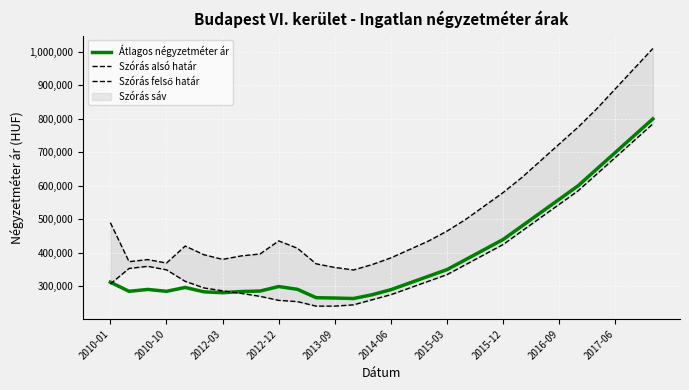

How many values in the Szórás felső határ series are below 435000?

15